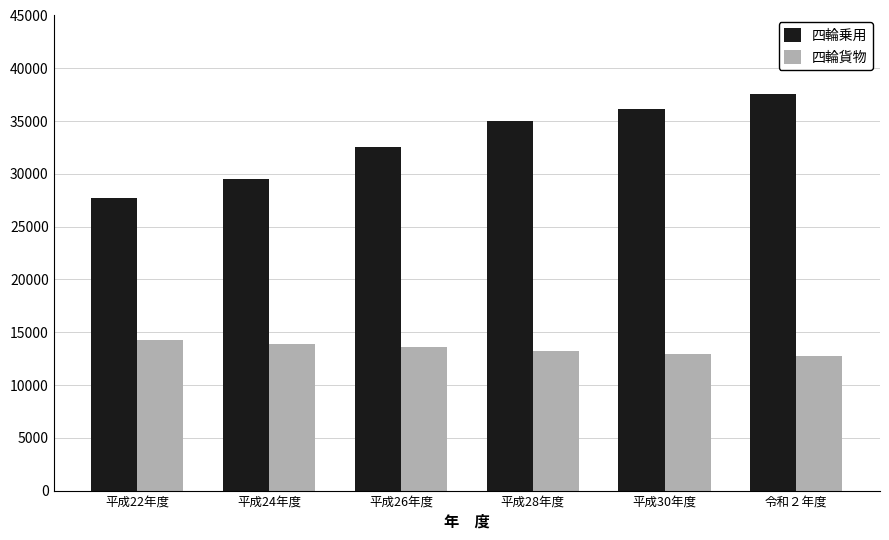

What is the sum of the 四輪乗用 values at 平成26年度 and 平成28年度?

67534